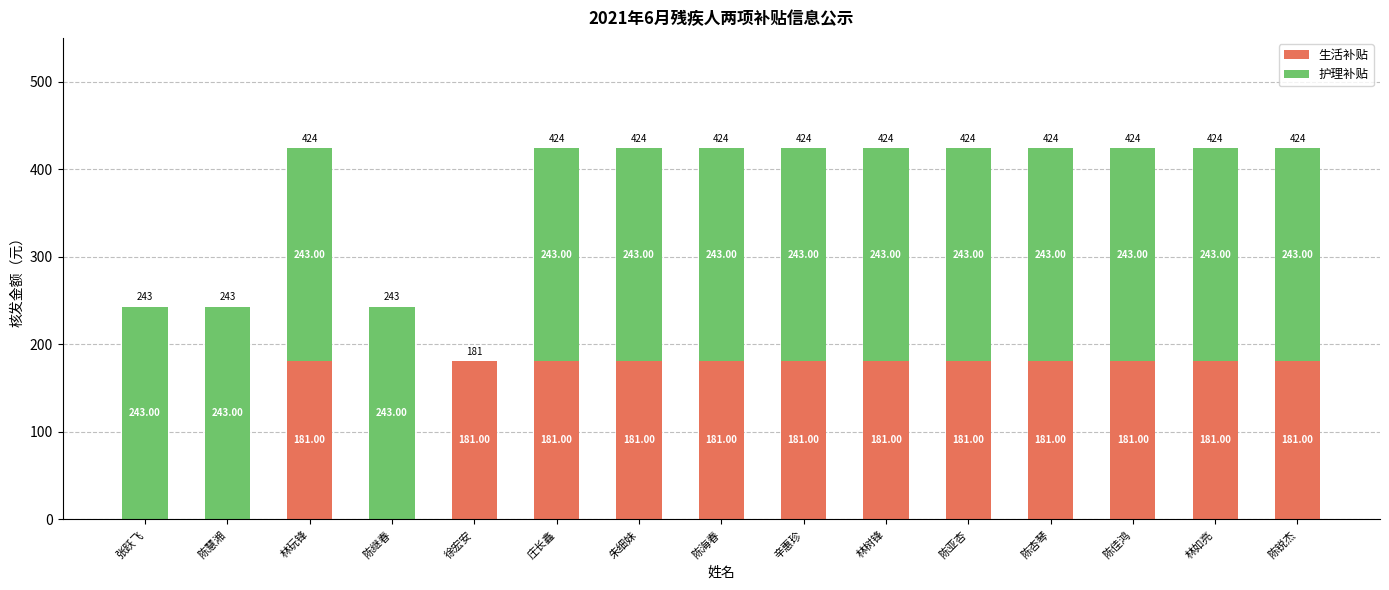

How many positive values does the 生活补贴 series have?

12